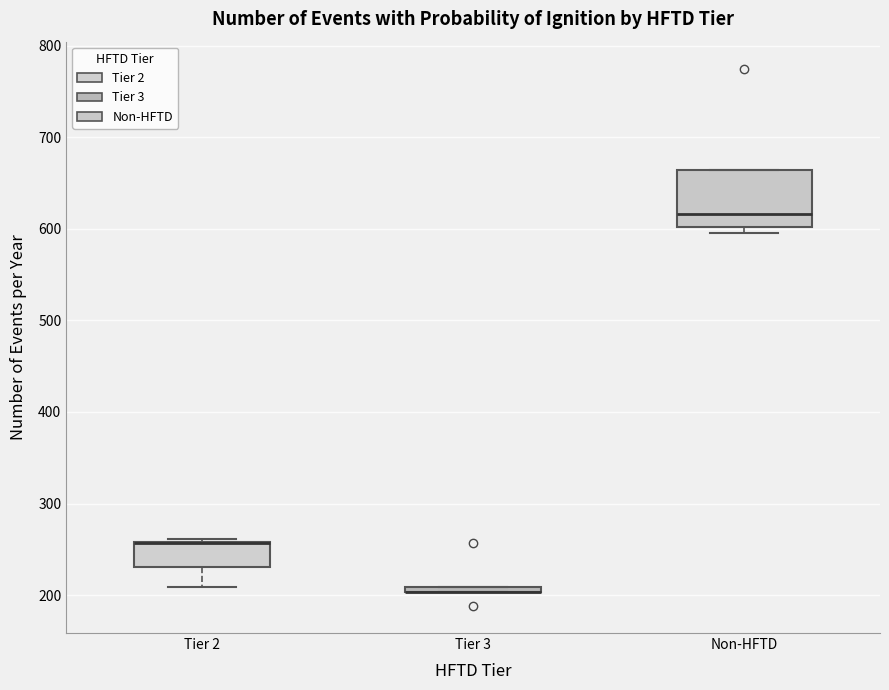

Comparing the boxes themselves (not the whiskers), which one is the tallest?

Non-HFTD